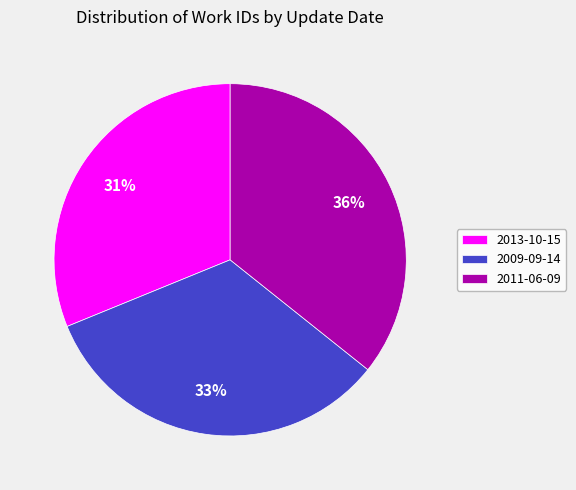

Is it true that 2013-10-15 is 31% of the pie?

True